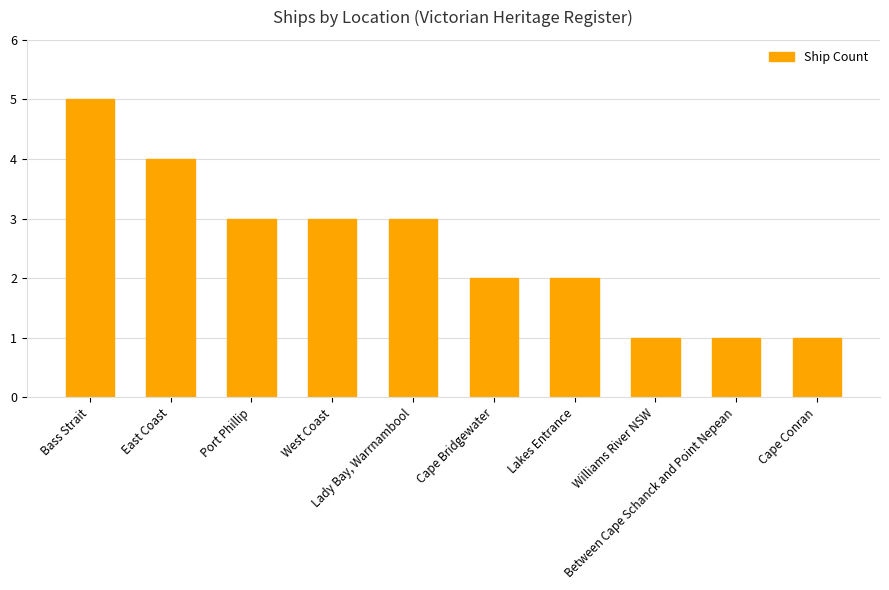

What is the approximate value at Port Phillip?

3